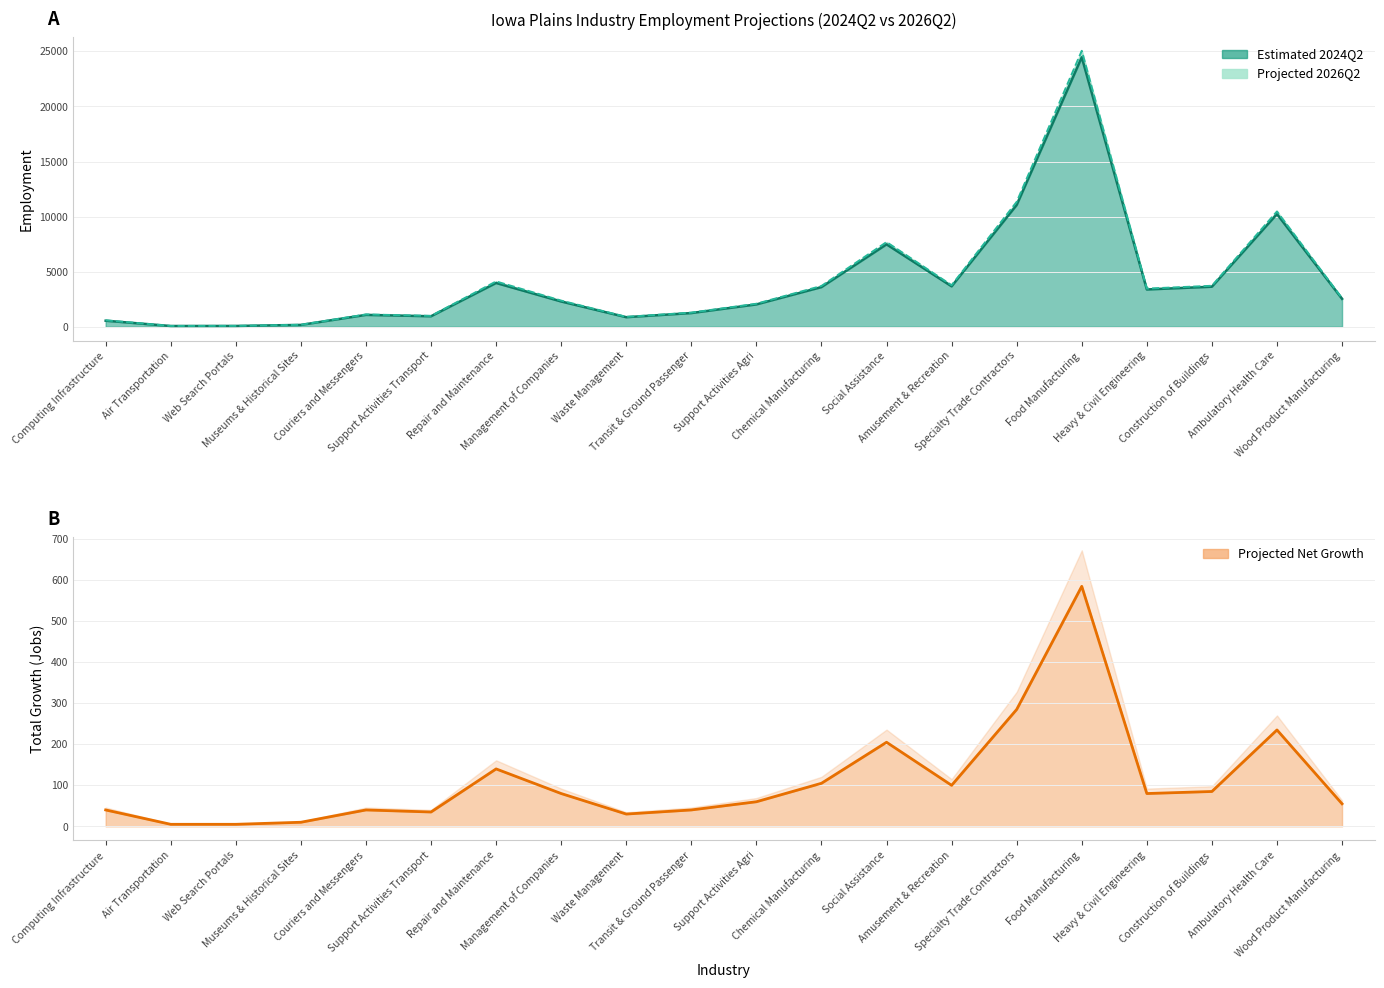

True or false: projected_employment and estimated_employment intersect in this chart.

False